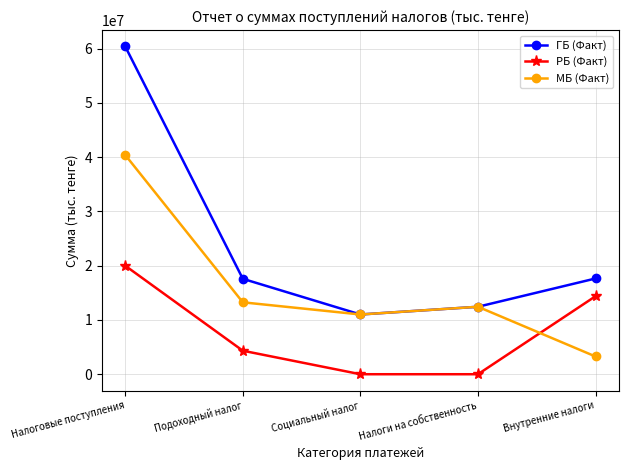

Between Социальный налог and Внутренние налоги, which series saw the biggest shift?

РБ (Факт)